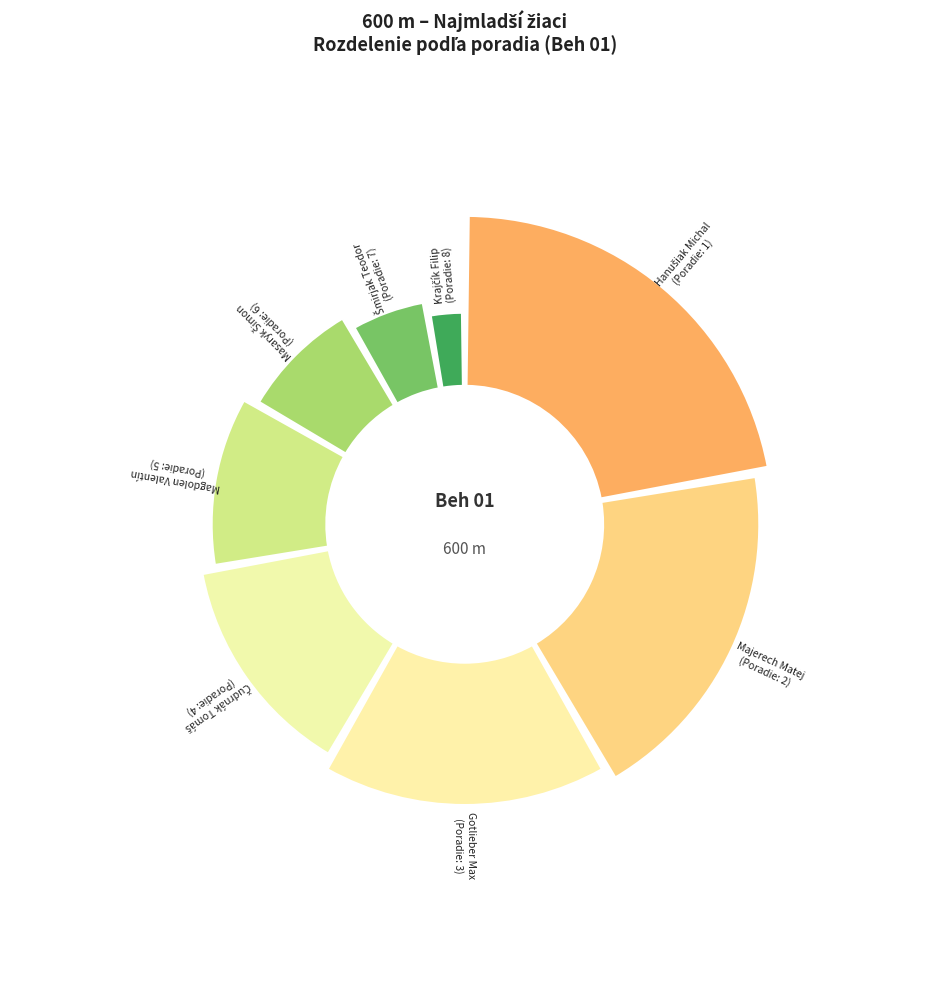

What is the change in value from Hanušiak Michal to Čudrnák Tomáš?

+3